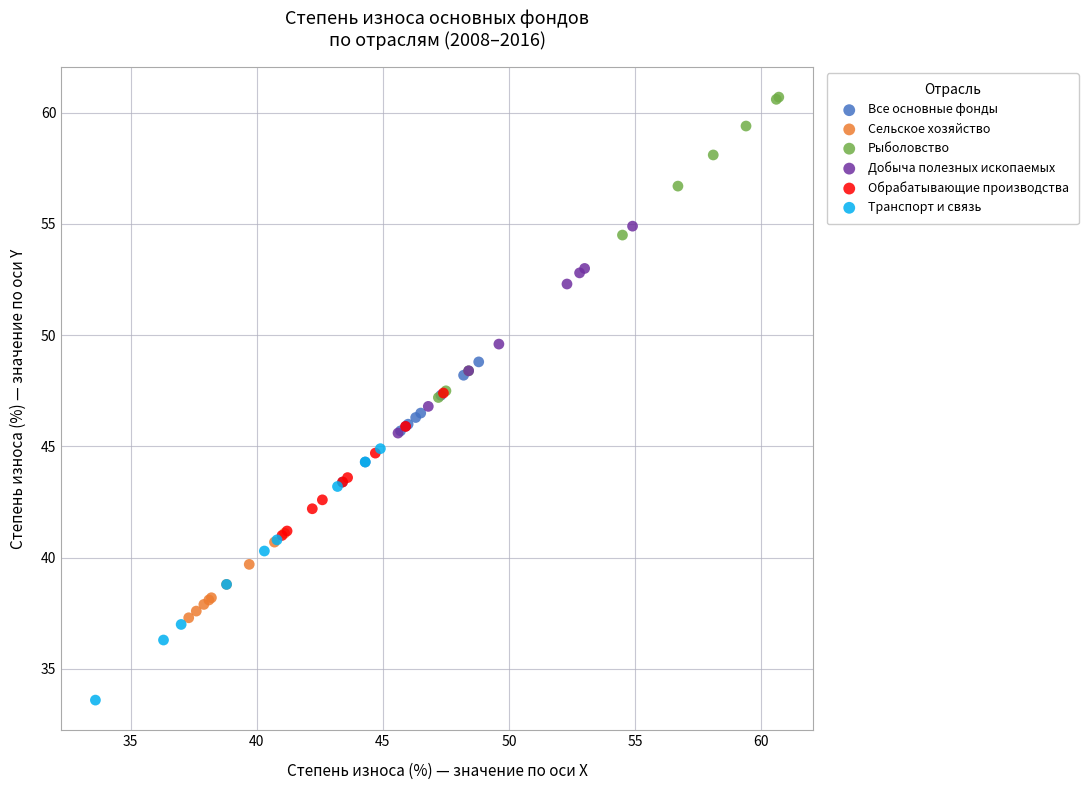

Which series has the largest Y range (max minus min)?

Рыболовство